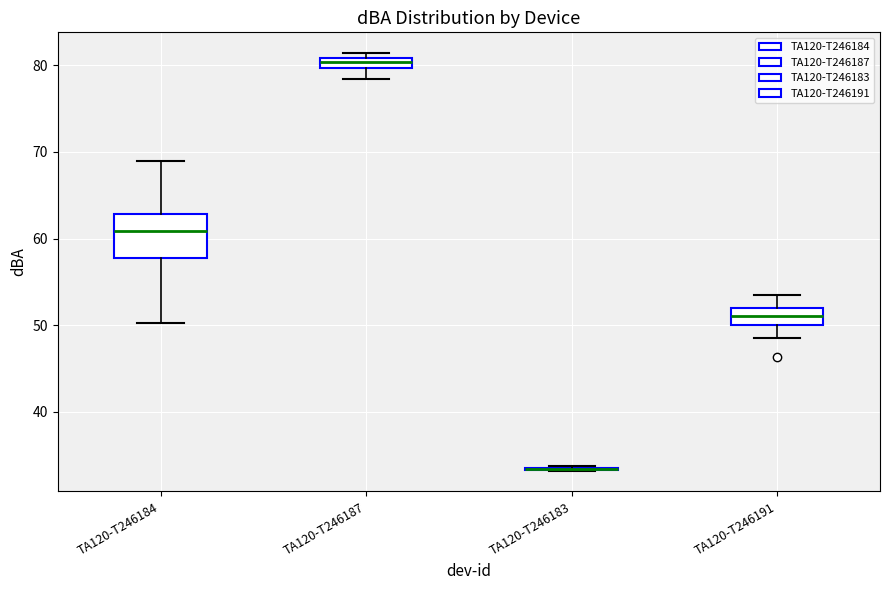

Where does the upper whisker of the box for TA120-T246191 end on the y-axis? The values are not printed on the chart, so give them approximately, as read against the axis.

54